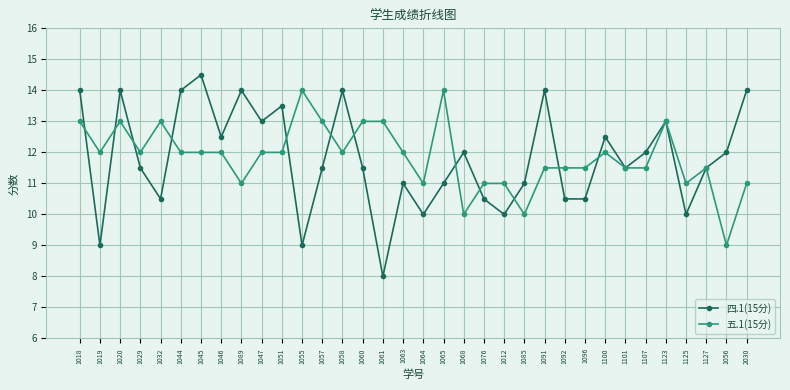

Rank the series by their maximum value, from highest to lowest.

四.1(15分), 五.1(15分)